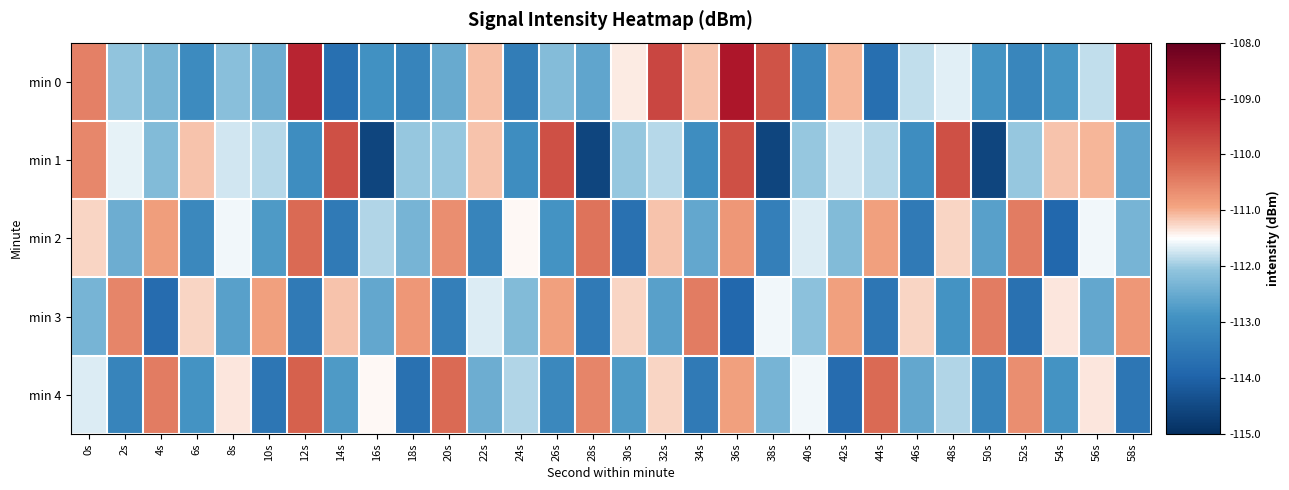

Reading right to left, transcribe all the data shown in this chart.

min 0: 58s=-109.2	56s=-111.8	54s=-112.8	52s=-113.2	50s=-112.9	48s=-111.7	46s=-111.8	44s=-113.7	42s=-111.0	40s=-113.2	38s=-109.9	36s=-109.0	34s=-111.1	32s=-109.8	30s=-111.4	28s=-112.6	26s=-112.2	24s=-113.4	22s=-111.1	20s=-112.5	18s=-113.2	16s=-112.9	14s=-113.7	12s=-109.2	10s=-112.5	8s=-112.1	6s=-113.1	4s=-112.3	2s=-112.1	0s=-110.5
min 1: 58s=-112.6	56s=-111.0	54s=-111.1	52s=-112.0	50s=-114.6	48s=-109.9	46s=-113.0	44s=-111.9	42s=-111.7	40s=-112.0	38s=-114.6	36s=-109.9	34s=-113.0	32s=-111.9	30s=-112.0	28s=-114.6	26s=-109.9	24s=-113.0	22s=-111.1	20s=-112.0	18s=-112.0	16s=-114.6	14s=-109.9	12s=-113.0	10s=-111.9	8s=-111.7	6s=-111.1	4s=-112.2	2s=-111.6	0s=-110.6
min 2: 58s=-112.3	56s=-111.6	54s=-113.9	52s=-110.5	50s=-112.7	48s=-111.2	46s=-113.5	44s=-110.9	42s=-112.2	40s=-111.7	38s=-113.3	36s=-110.8	34s=-112.6	32s=-111.1	30s=-113.7	28s=-110.3	26s=-112.9	24s=-111.5	22s=-113.2	20s=-110.7	18s=-112.3	16s=-111.9	14s=-113.5	12s=-110.2	10s=-112.8	8s=-111.6	6s=-113.1	4s=-110.9	2s=-112.5	0s=-111.2
min 3: 58s=-110.8	56s=-112.6	54s=-111.3	52s=-113.7	50s=-110.5	48s=-112.9	46s=-111.2	44s=-113.6	42s=-110.9	40s=-112.1	38s=-111.6	36s=-113.9	34s=-110.5	32s=-112.7	30s=-111.2	28s=-113.5	26s=-110.9	24s=-112.2	22s=-111.7	20s=-113.3	18s=-110.8	16s=-112.6	14s=-111.1	12s=-113.5	10s=-110.9	8s=-112.7	6s=-111.2	4s=-113.8	2s=-110.6	0s=-112.3
min 4: 58s=-113.6	56s=-111.3	54s=-112.9	52s=-110.7	50s=-113.2	48s=-111.9	46s=-112.6	44s=-110.2	42s=-113.8	40s=-111.6	38s=-112.3	36s=-110.9	34s=-113.5	32s=-111.2	30s=-112.8	28s=-110.6	26s=-113.1	24s=-111.9	22s=-112.5	20s=-110.2	18s=-113.7	16s=-111.5	14s=-112.8	12s=-110.1	10s=-113.6	8s=-111.3	6s=-112.9	4s=-110.5	2s=-113.2	0s=-111.7